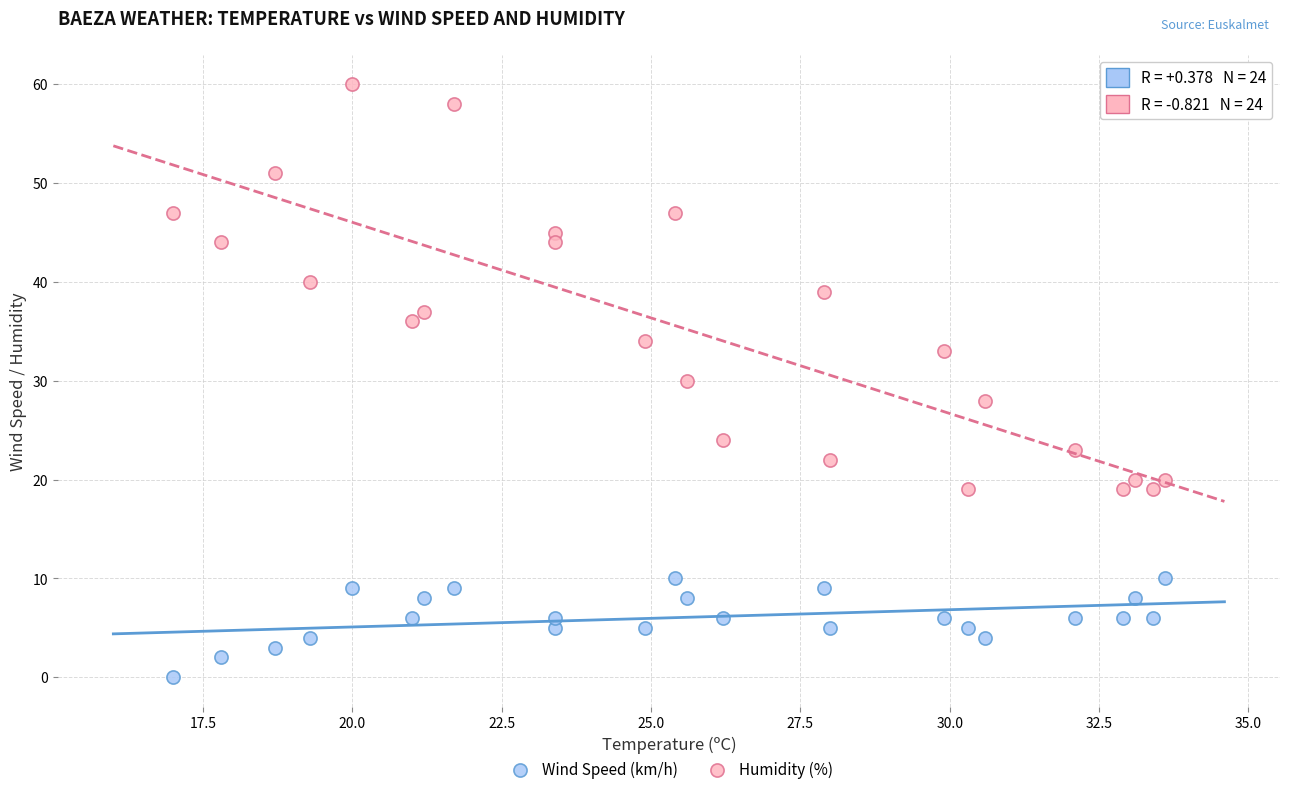

Which series has the widest spread of Y values?

Humidity (%)